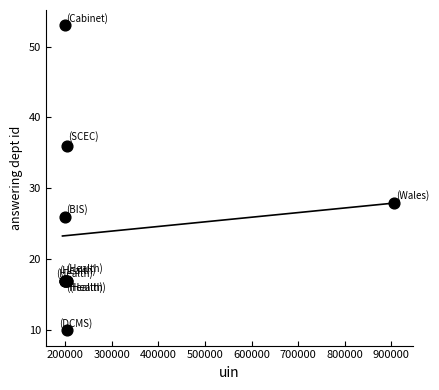

What Y value in the scatter plot is closest to 31?

28